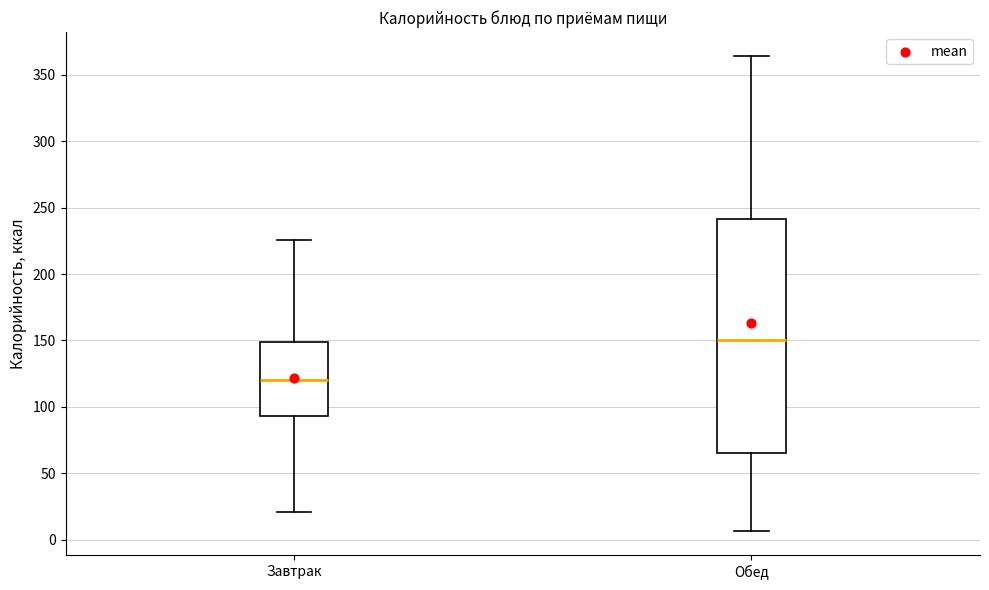

Where does the upper whisker of the box for Завтрак end on the y-axis? The values are not printed on the chart, so give them approximately, as read against the axis.

225